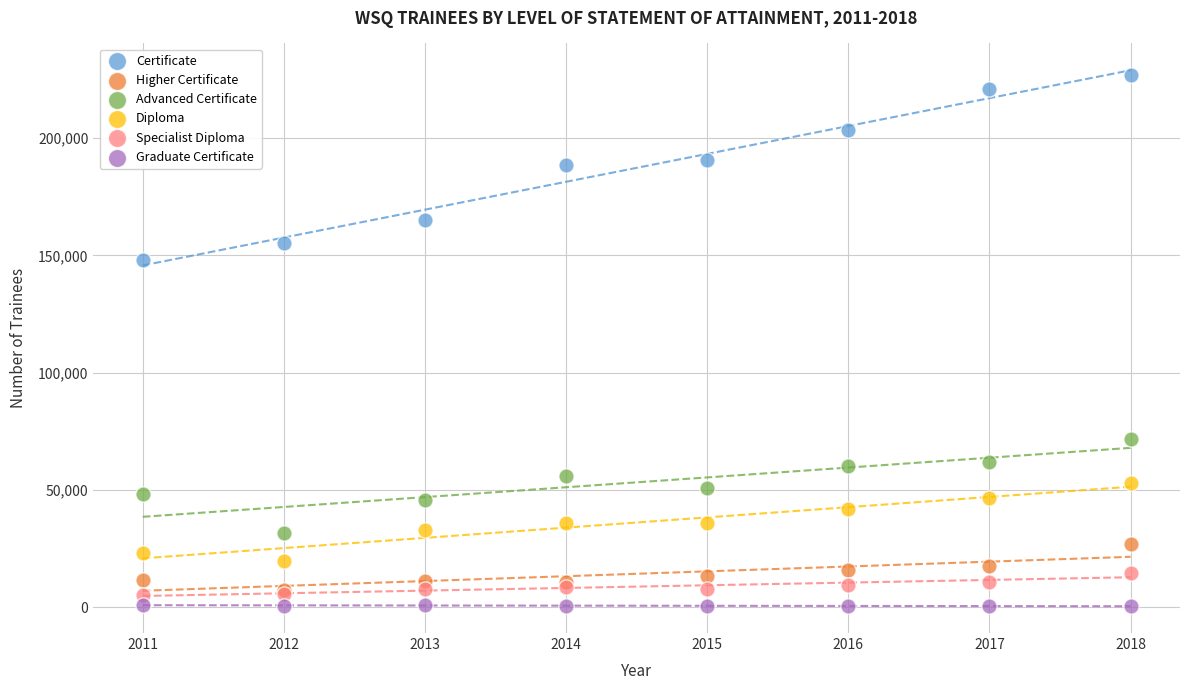

Across all series, what Y value is closest to 113602?

147901